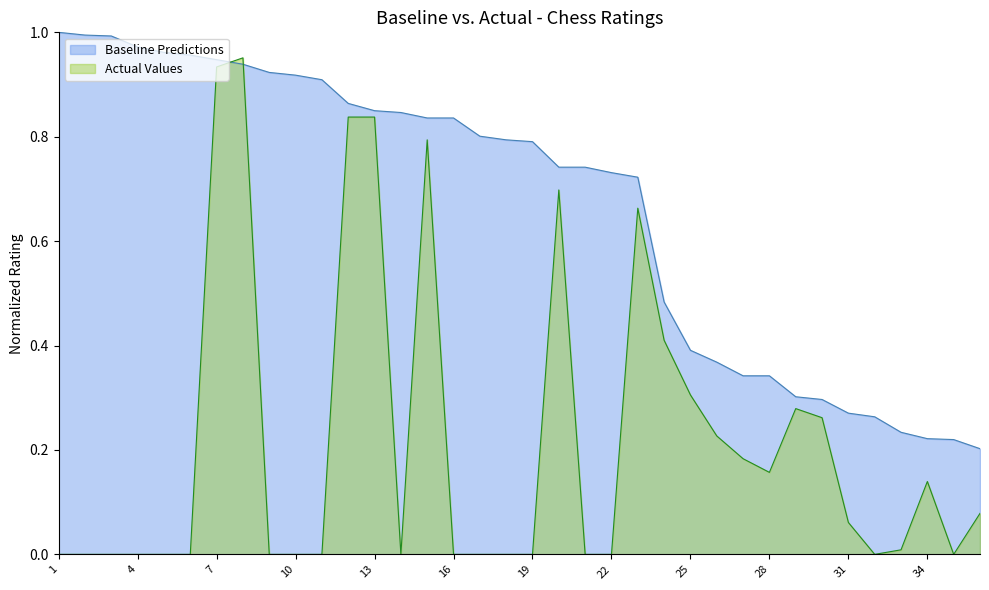

What is the average value?

0.7